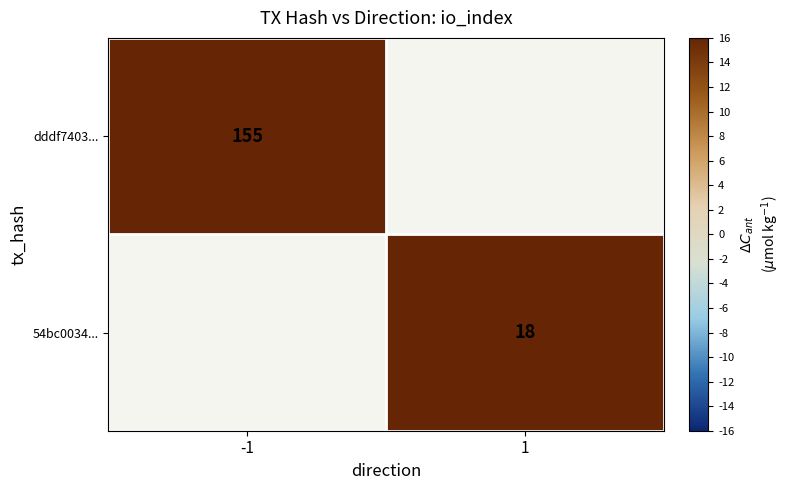

The value of dddf7403... at -1 is 84. True or false?

False